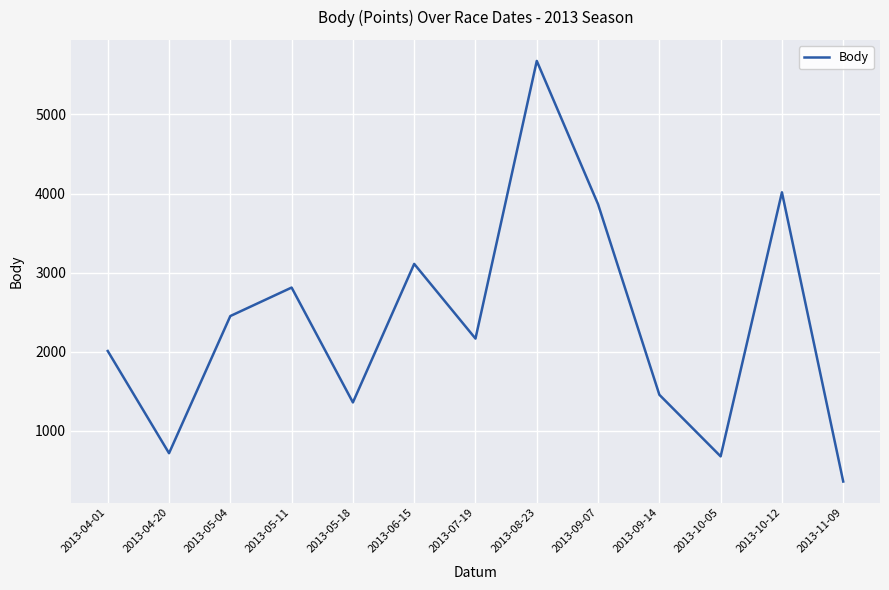

Which has a higher value, 2013-05-04 or 2013-04-01?

2013-05-04